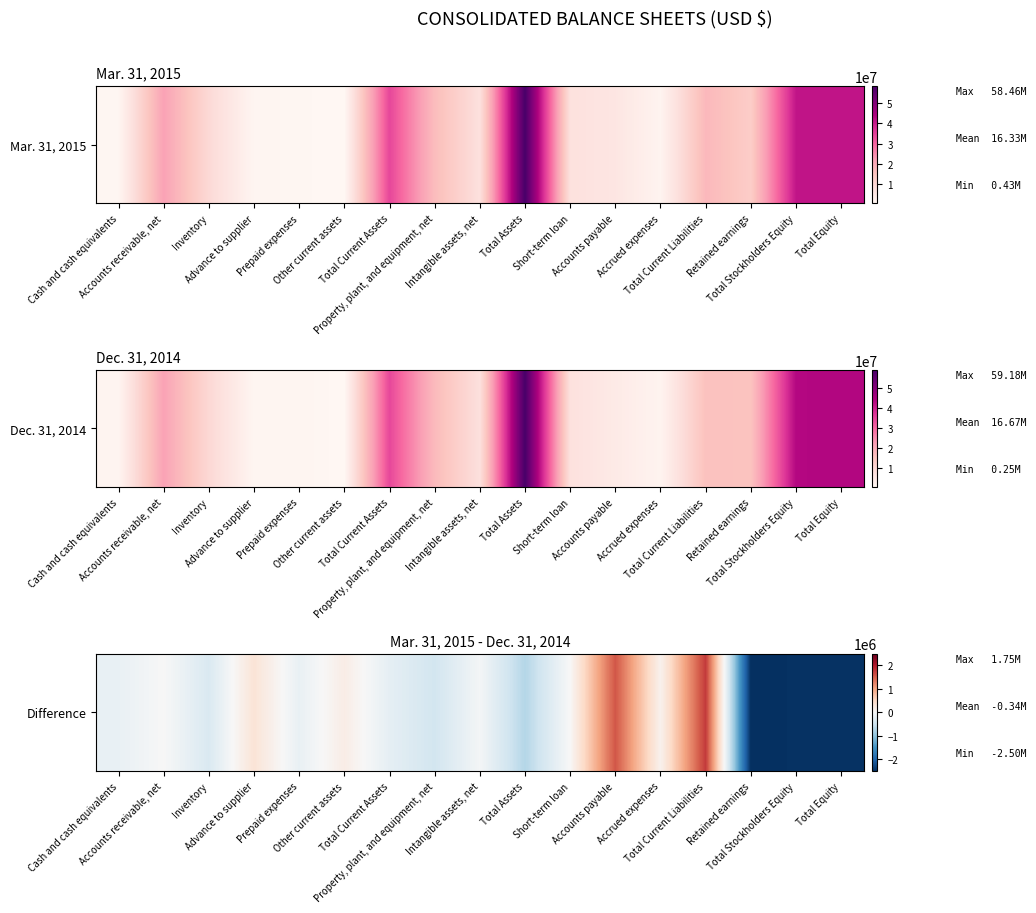

Reading left to right, extract all data points from this chart.

Cash and cash equivalents=-184007	Accounts receivable, net=1851	Inventory=-375132	Advance to supplier=332709	Prepaid expenses=-183990	Other current assets=179345	Total Current Assets=-229224	Property, plant, and equipment, net=-463163	Intangible assets, net=-50810	Total Assets=-723483	Short-term loan=6566	Accounts payable=1555890	Accrued expenses=100012	Total Current Liabilities=1750237	Retained earnings=-2499150	Total Stockholders Equity=-2474750	Total Equity=-2473720